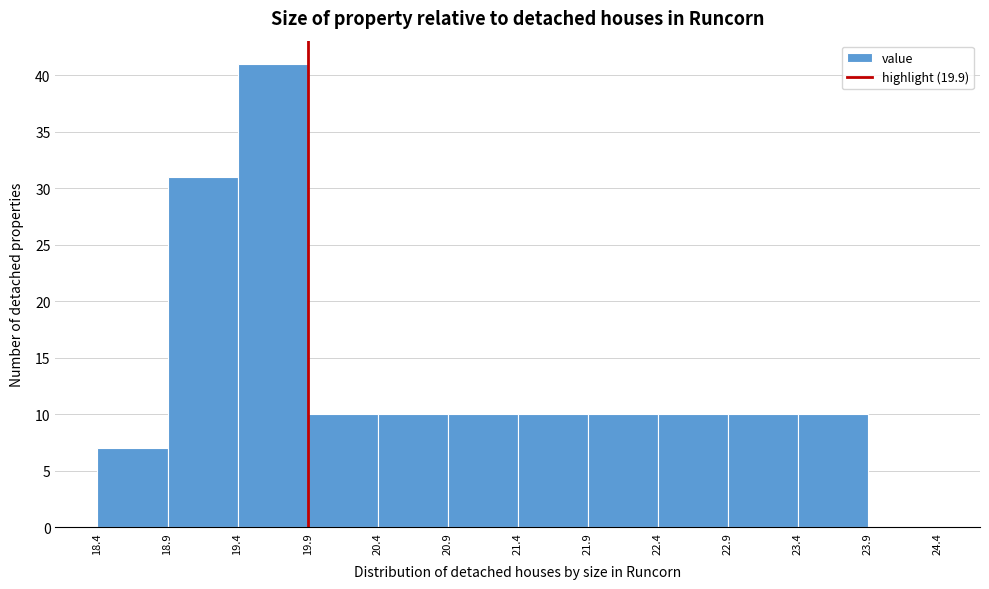

Reading left to right, list every bar in this chart as the range it spans on the x-axis followed by its height. The values are not printed on the chart, so give them approximately, as read against the axis.

18.4 to 18.9: 7
18.9 to 19.4: 31
19.4 to 19.9: 41
19.9 to 20.4: 10
20.4 to 20.9: 10
20.9 to 21.4: 10
21.4 to 21.9: 10
21.9 to 22.4: 10
22.4 to 22.9: 10
22.9 to 23.4: 10
23.4 to 23.9: 10
23.9 to 24.4: 0